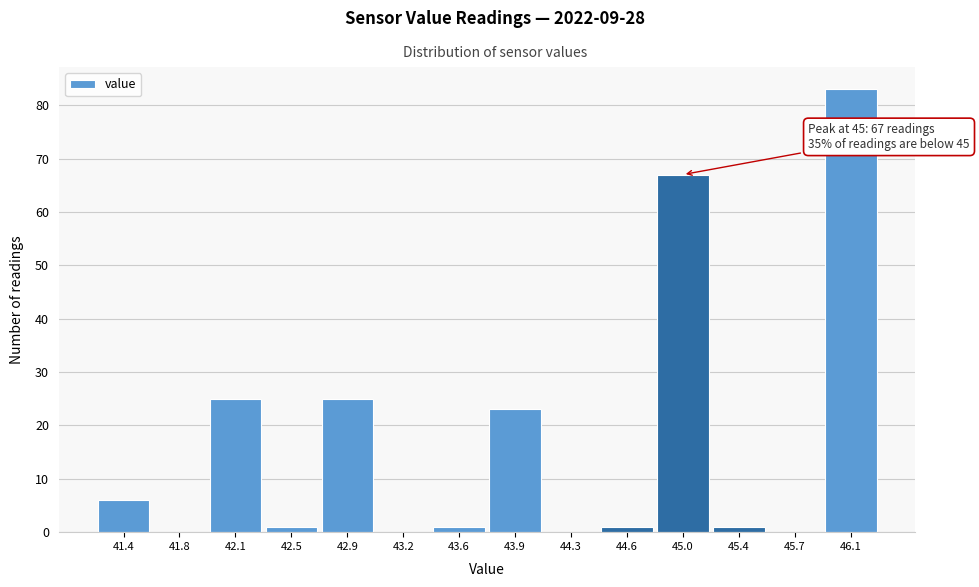

Over which range of the x-axis is the bar tallest?

45.90 to 46.25